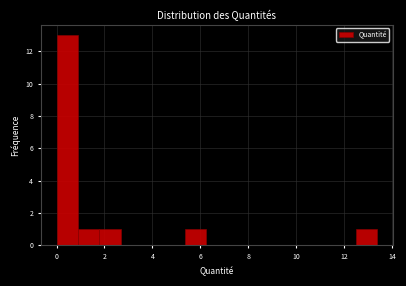

Reading left to right, list every bar in this chart as the range it spans on the x-axis followed by its height. Neither the bar edges nor the heights are printed on the chart, so give them approximately, as read against the axes.

0.0 to 1.0: 13
1.0 to 1.8: 1
1.8 to 2.6: 1
2.6 to 3.6: 0
3.6 to 4.4: 0
4.4 to 5.4: 0
5.4 to 6.2: 1
6.2 to 7.2: 0
7.2 to 8.0: 0
8.0 to 9.0: 0
9.0 to 9.8: 0
9.8 to 10.6: 0
10.6 to 11.6: 0
11.6 to 12.4: 0
12.4 to 13.4: 1